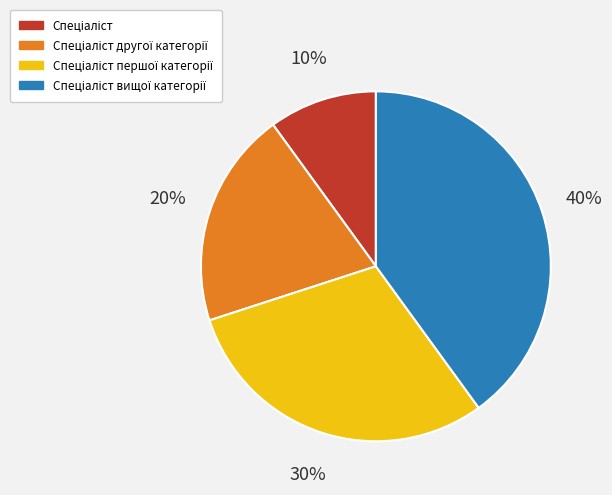

Is there any slice that represents more than half of the pie?

No